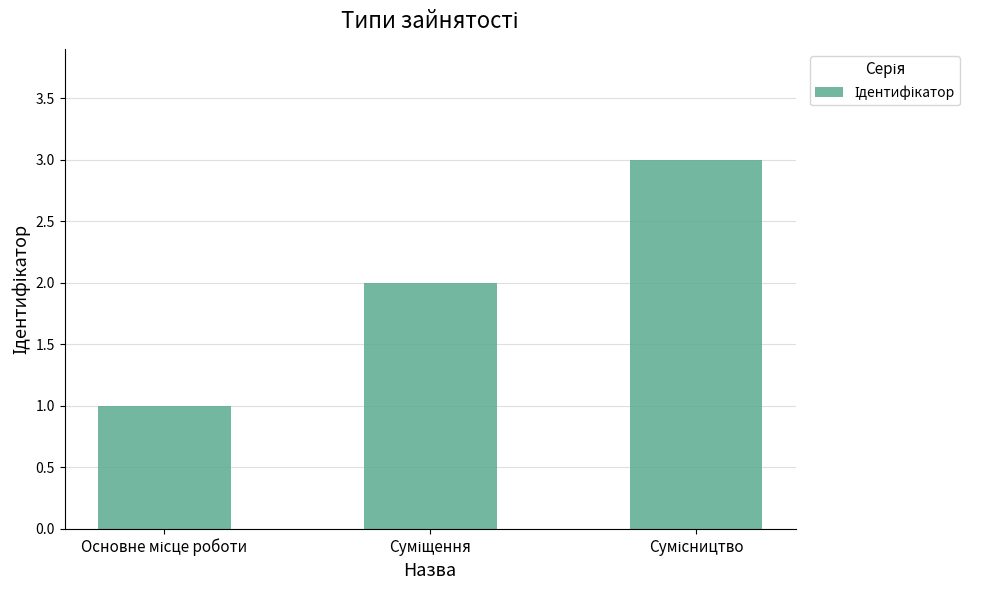

How many values are between 1 and 3?

3